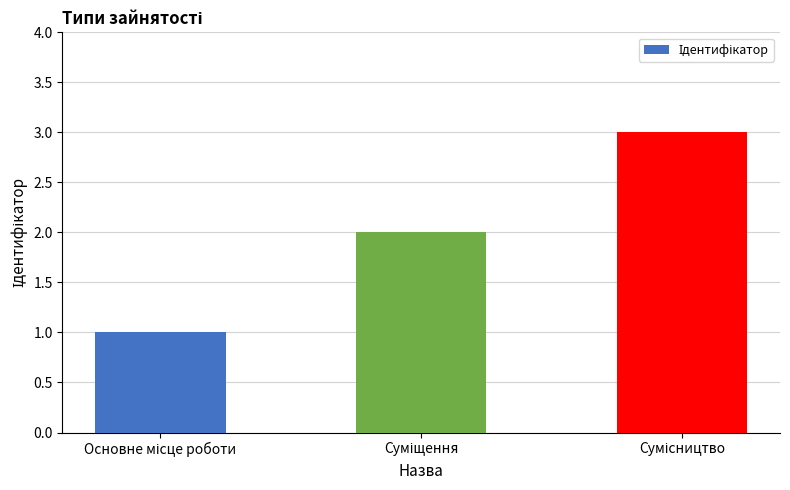

What is the sum of all values?

6